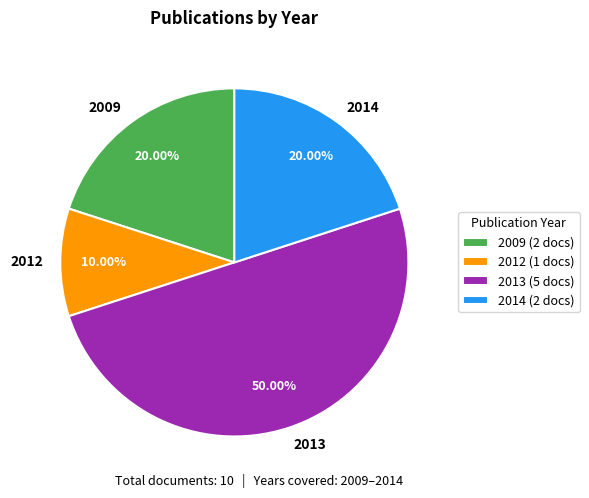

Do 2013 and 2012 together represent more than half of the pie?

Yes